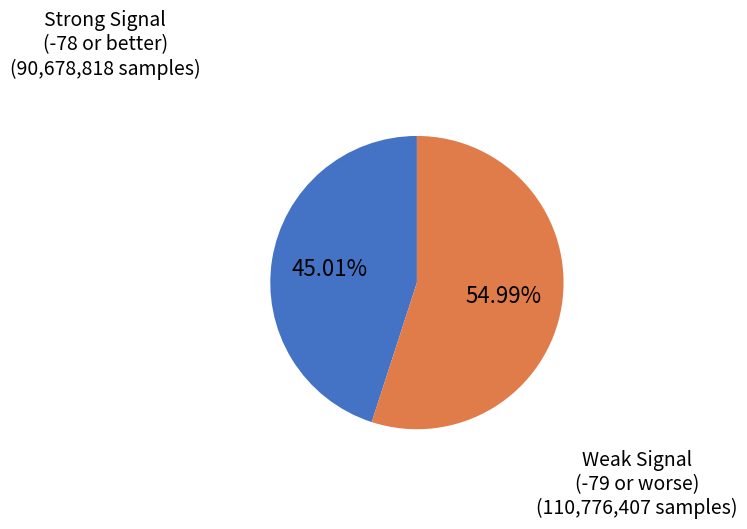

Is there any slice that represents more than half of the pie?

Yes